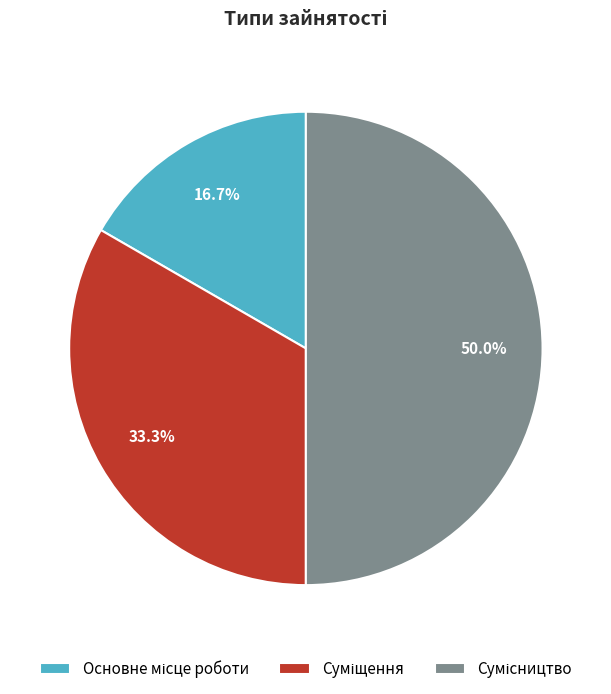

Rank the categories by value from highest to lowest.

Сумісництво, Суміщення, Основне місце роботи